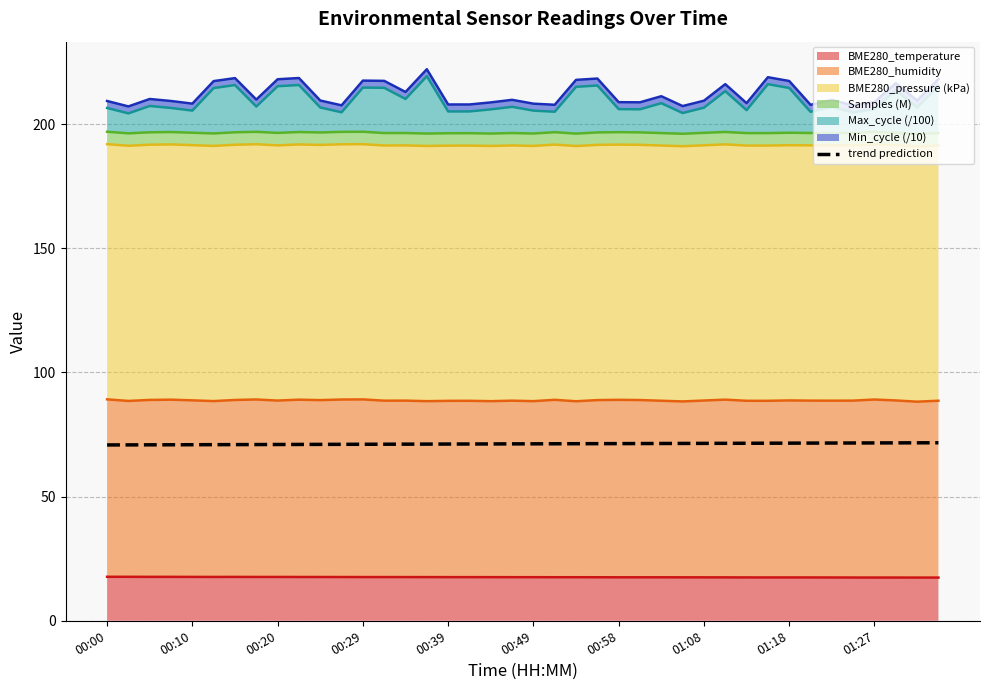

How many data points are above 71?

32